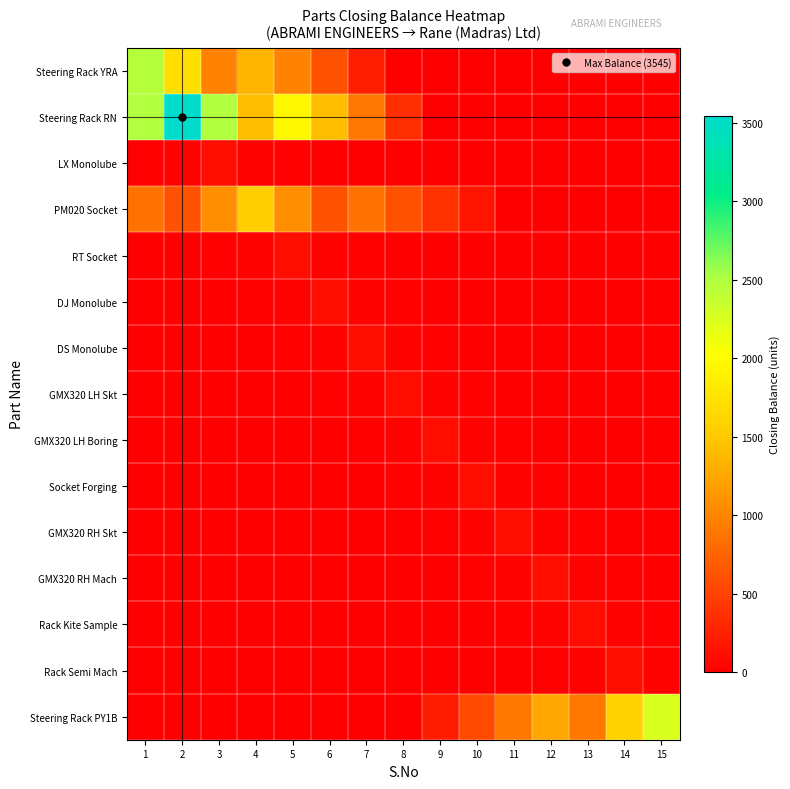

Count the number of categories in the chart.

15